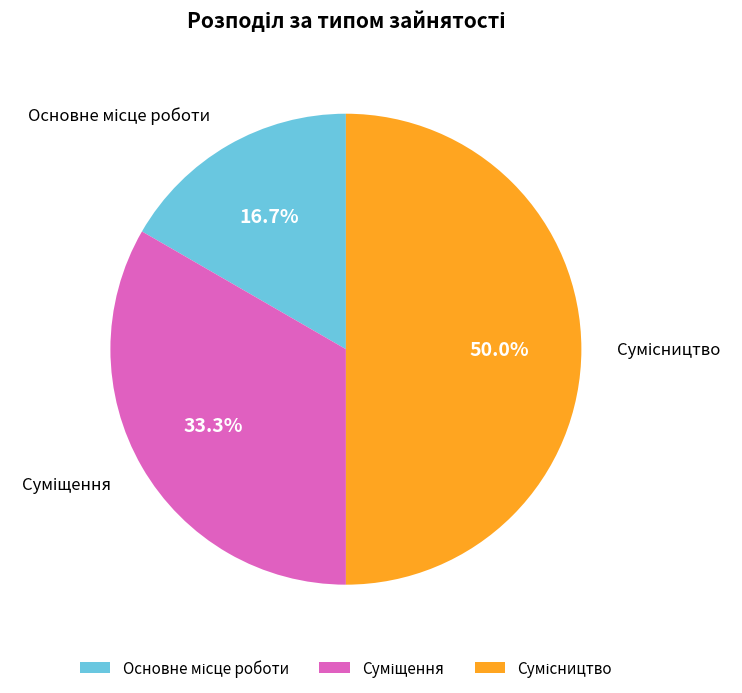

What is the change in value from Основне місце роботи to Сумісництво?

+2